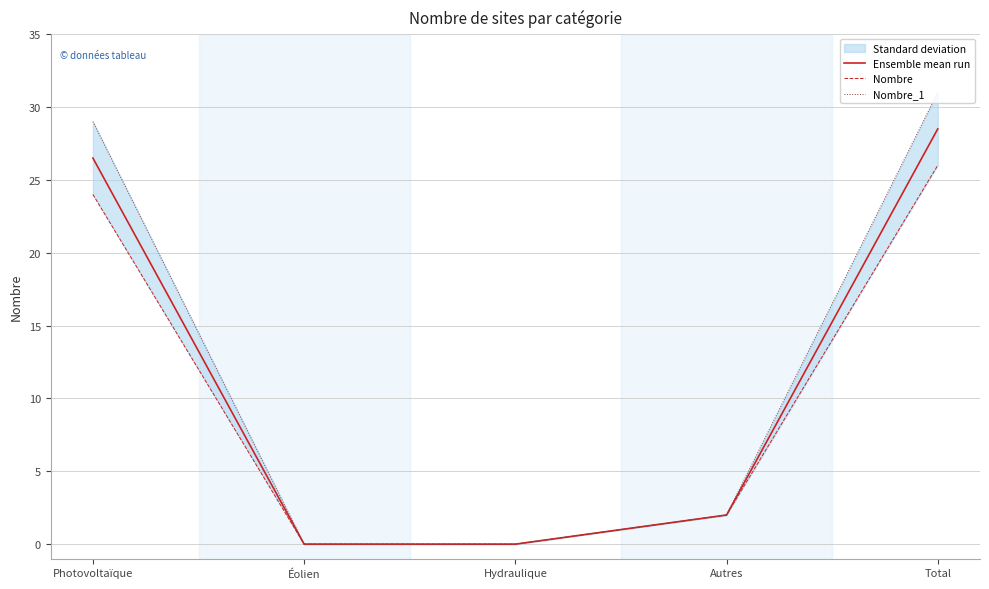

What position from the left is Autres?

4